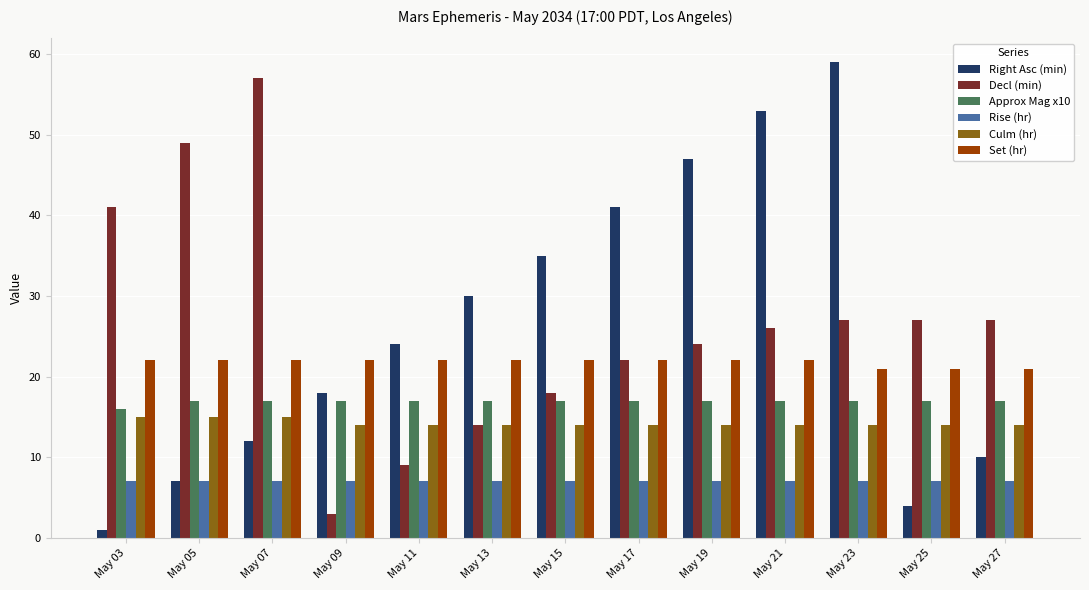

The value of Rise (hr) at May 27 is 7. True or false?

True